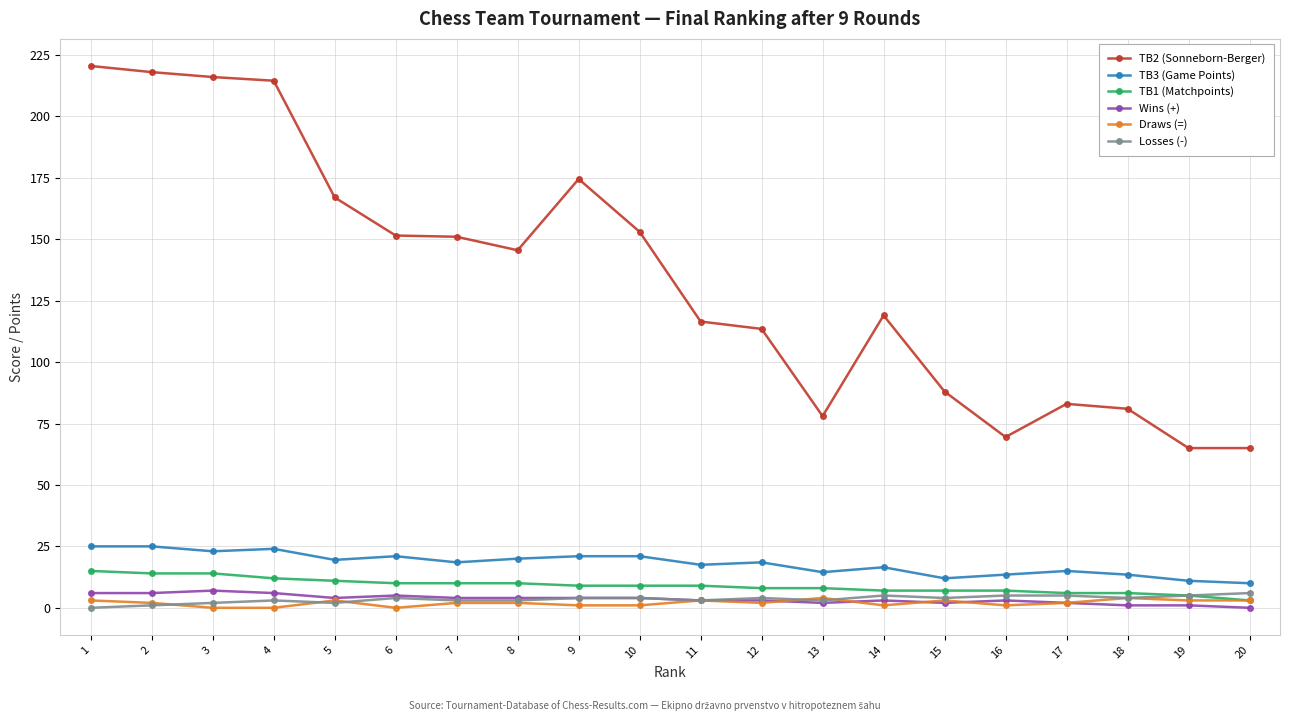

Which series has the largest total across all categories?

TB2 (Sonneborn-Berger)